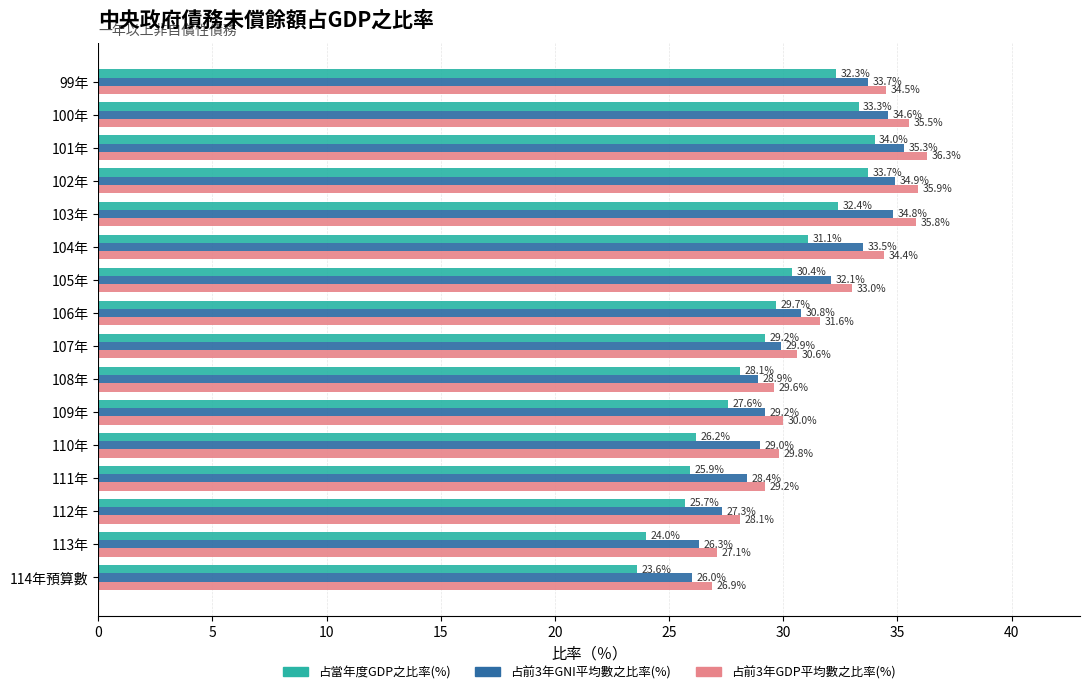

What is the difference between the highest and lowest values at 110年?

3.6